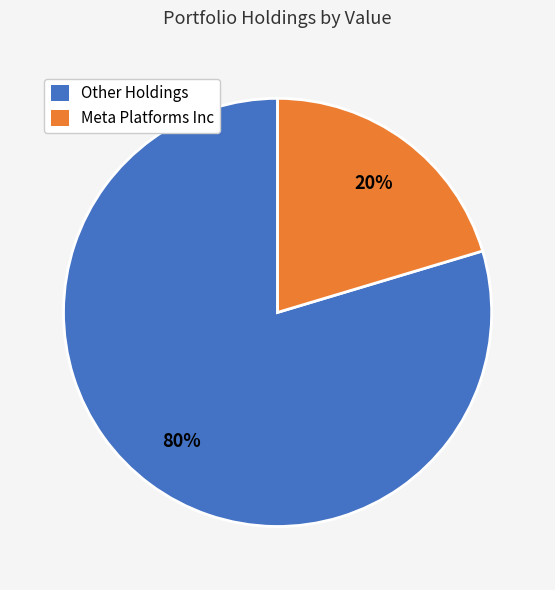

Is it true that Meta Platforms Inc is 35% of the pie?

False